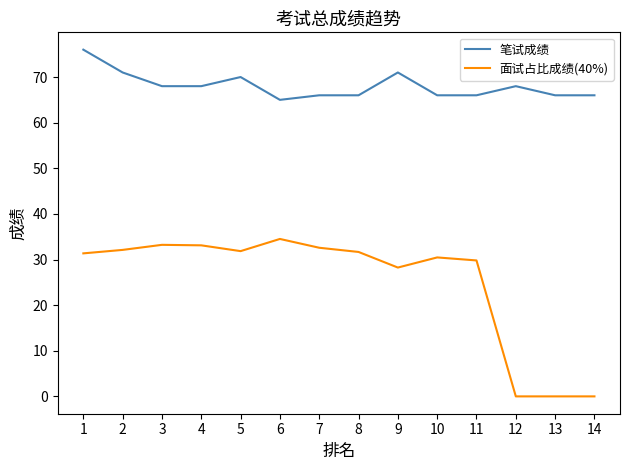

Does the chart have visible grid lines?

No